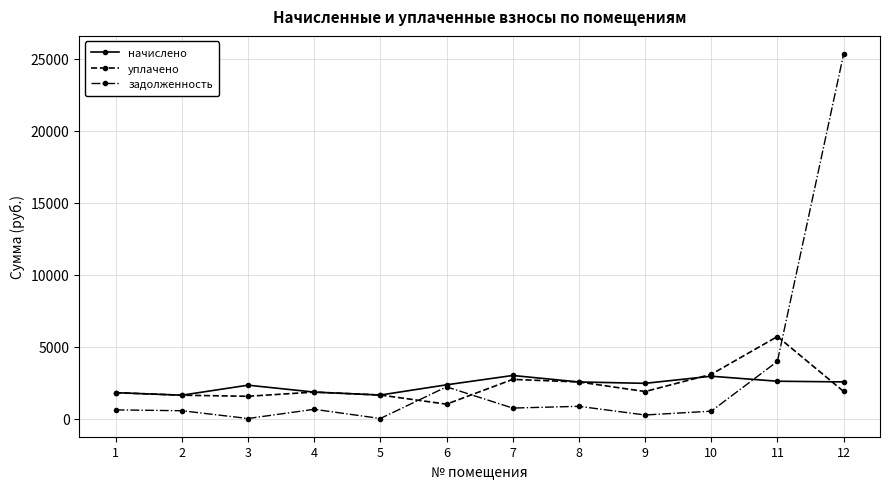

At which category is the sum across all series the highest?

12